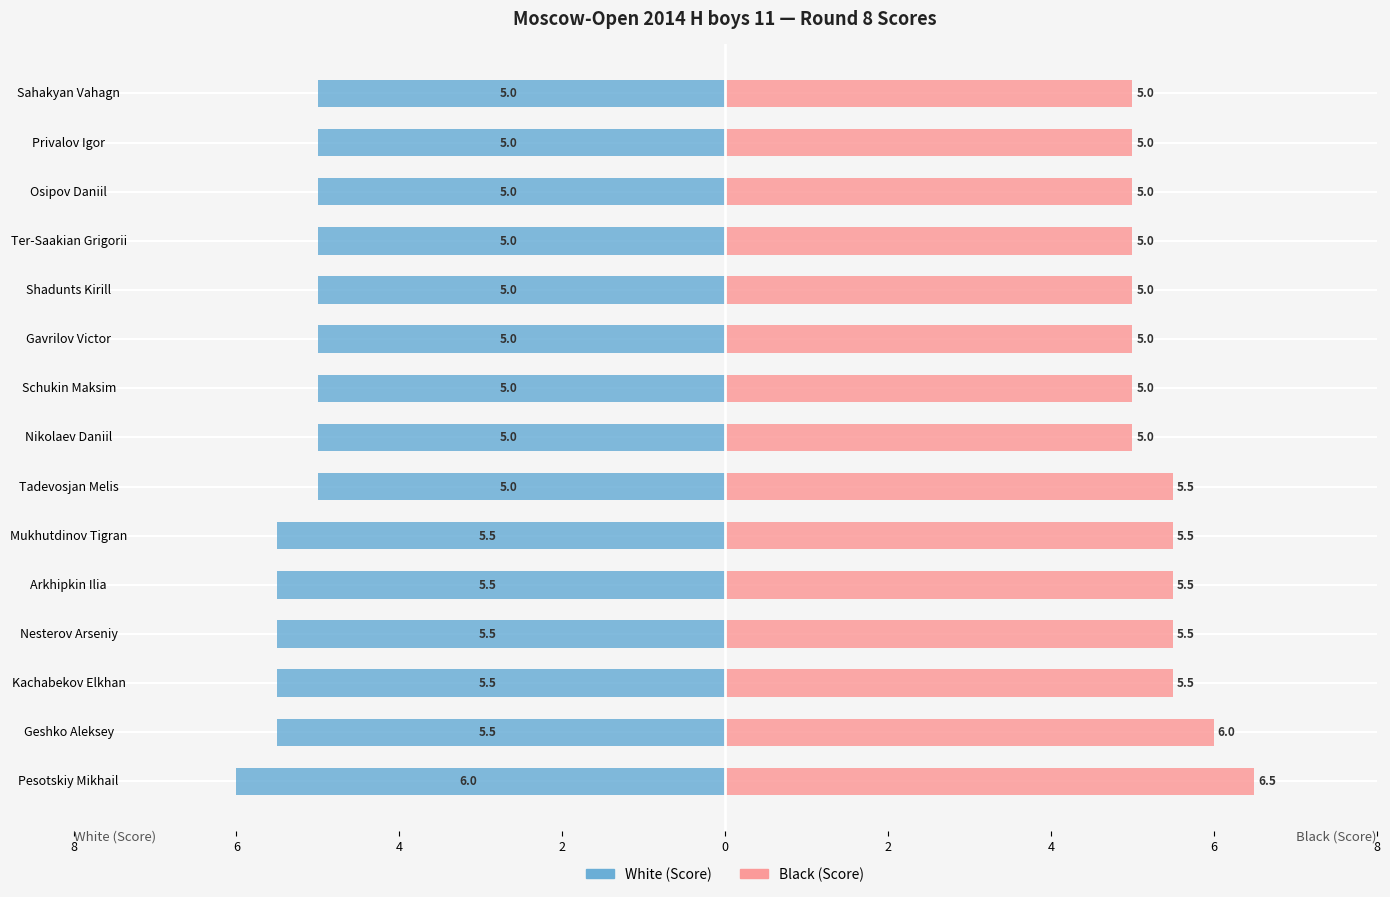

List the series in order of their peak value, highest first.

Black (Score), White (Score)